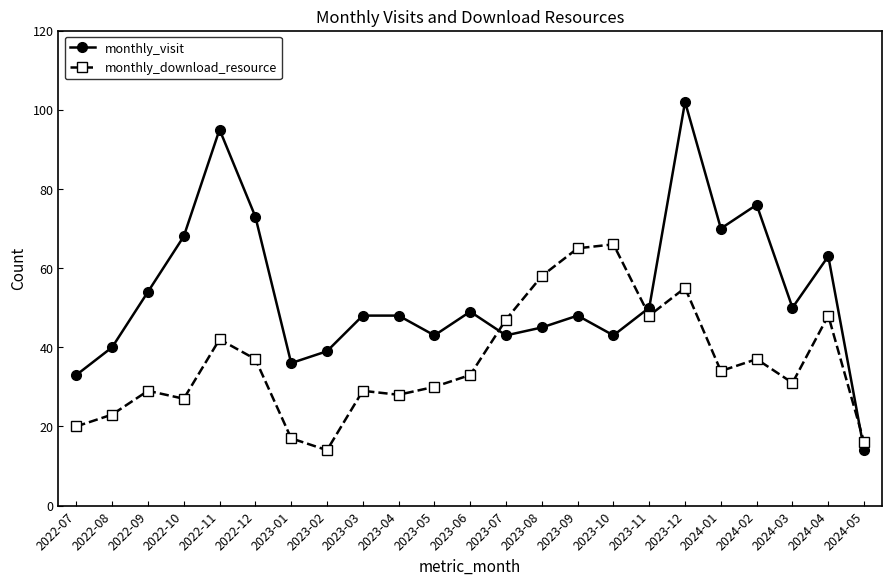

What is the spread (max minus min) of values at 2024-04?

15